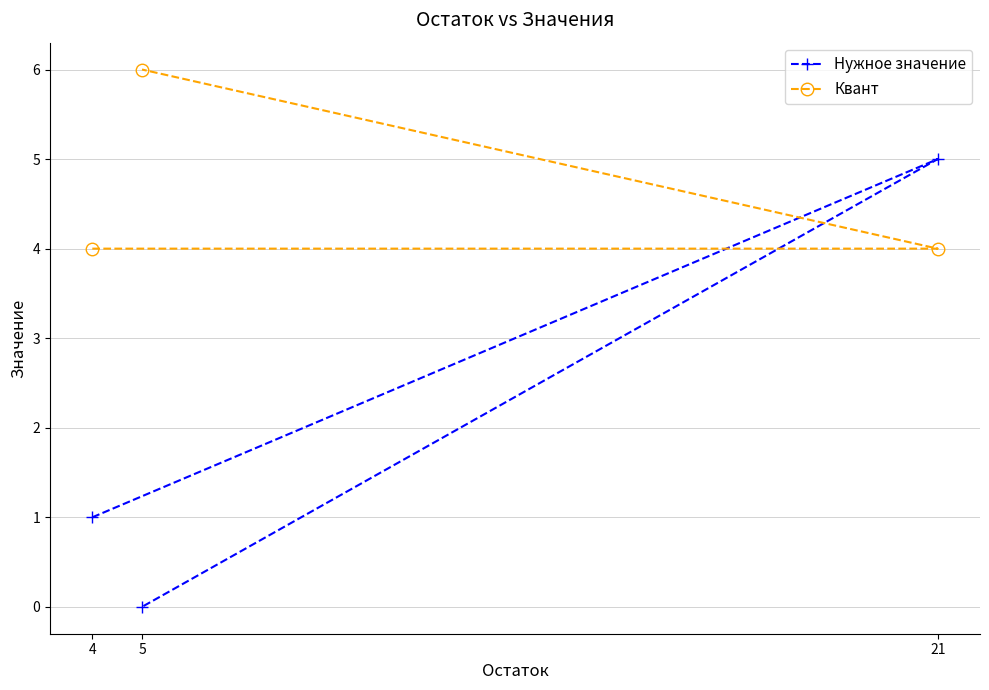

What is the label of the 3rd point from the right?

4